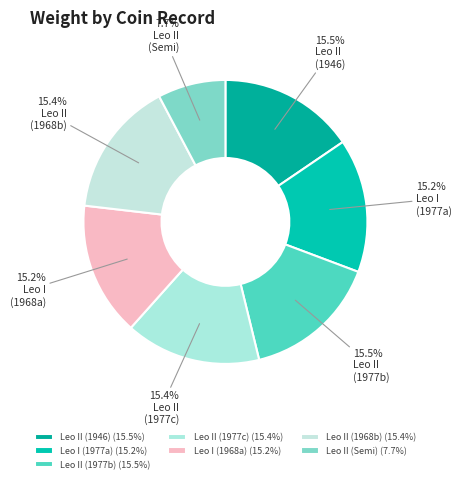

How many slices are in this pie chart?

7